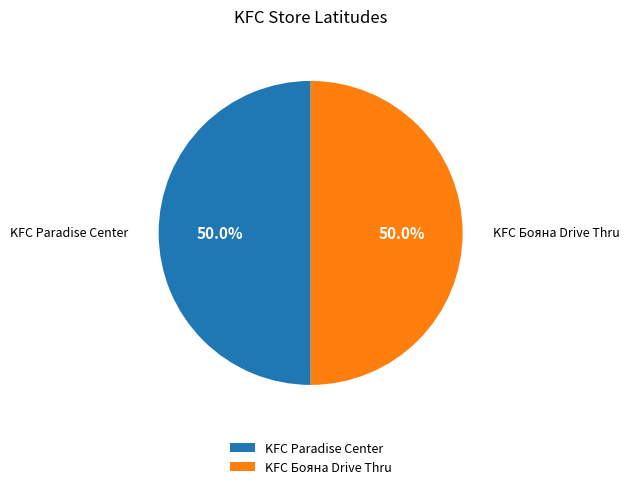

To the nearest percent, what portion does KFC Бояна Drive Thru represent?

50%